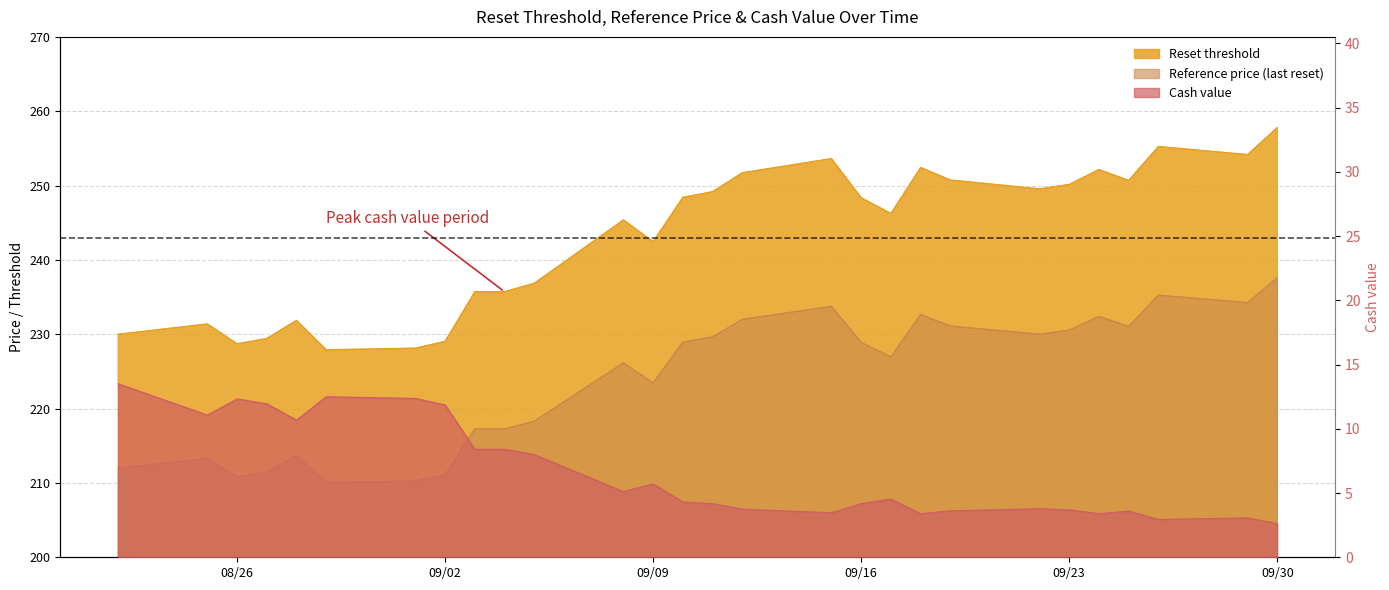

What position from the left is 2025-09-05?

11